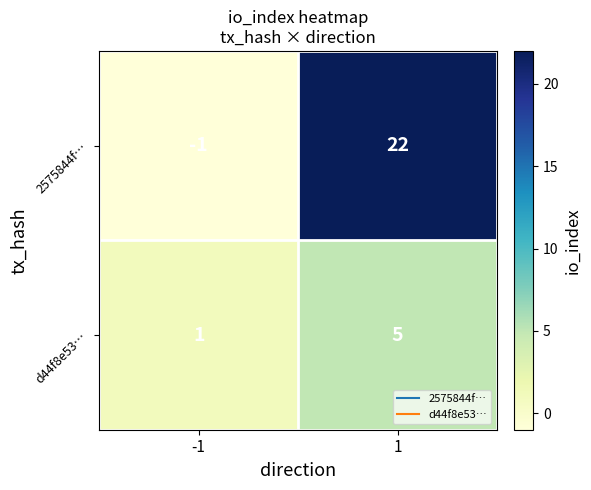

The 2575844f… series shows 22 at 1. True or false?

True